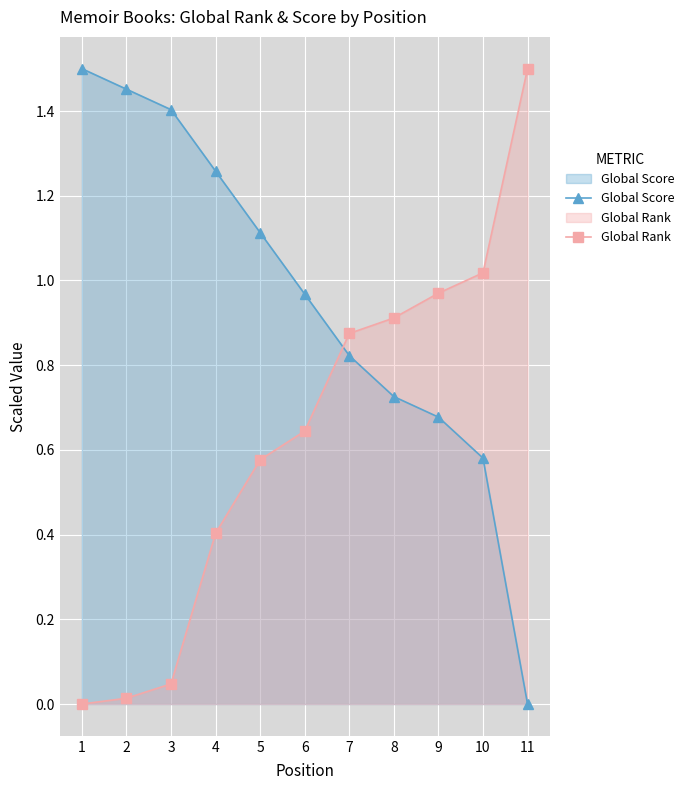

Read the Global Score value at 2.

1.5